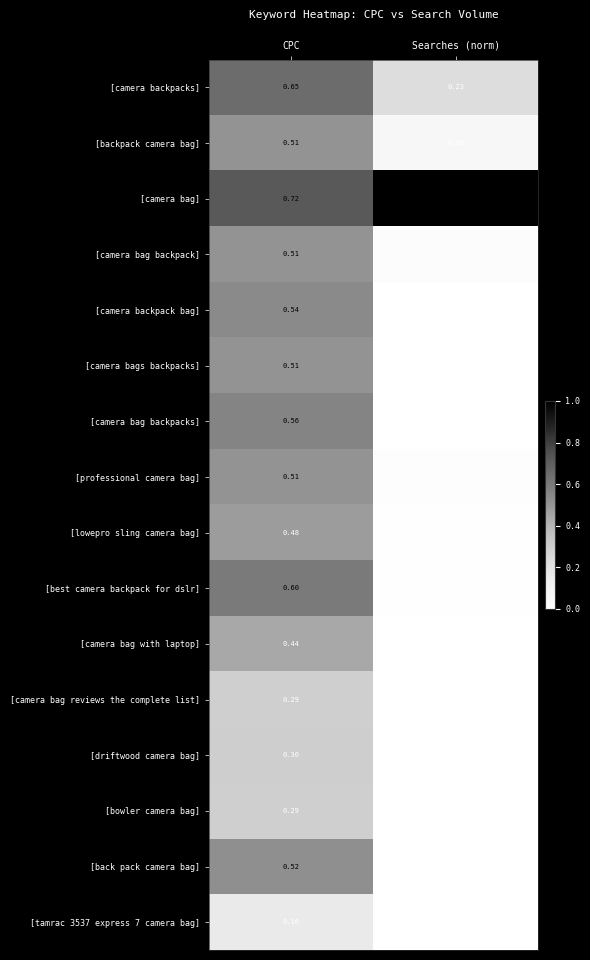

Which series has the largest total across all categories?

[camera bag]